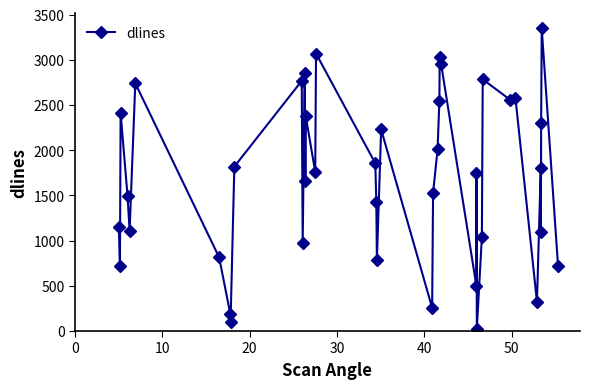

What is the average value?

1685